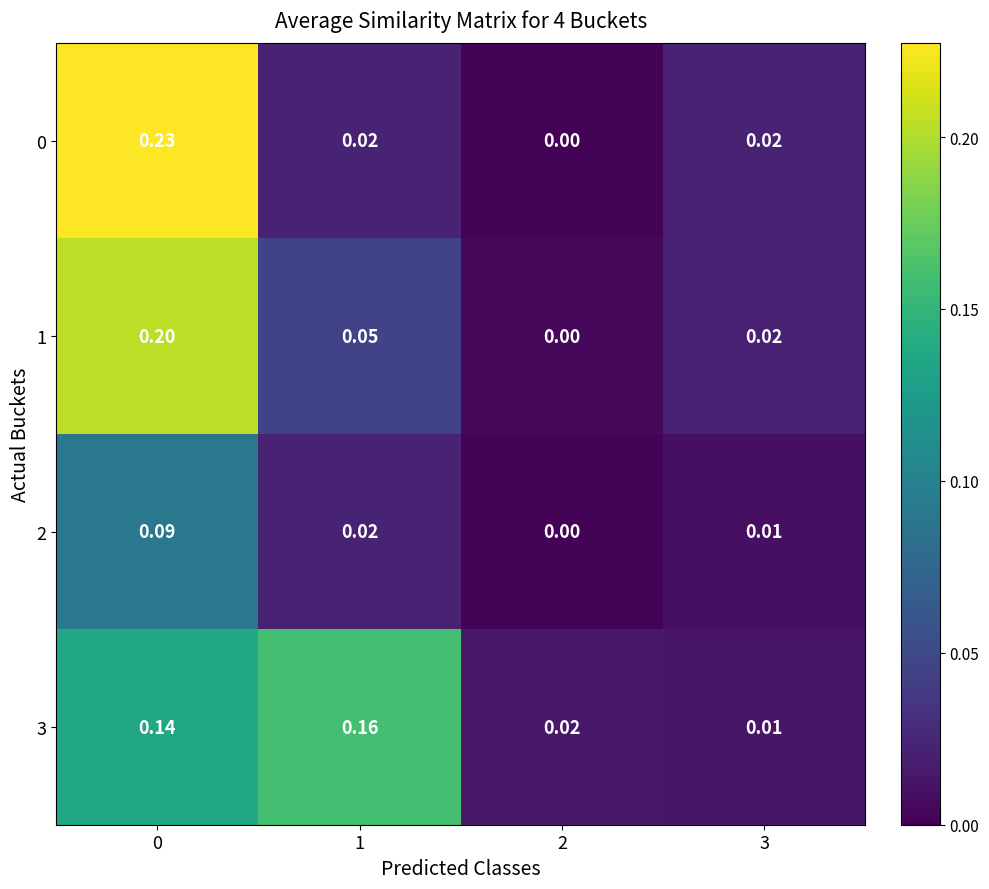

At which category does the chart reach its minimum across all series?

2